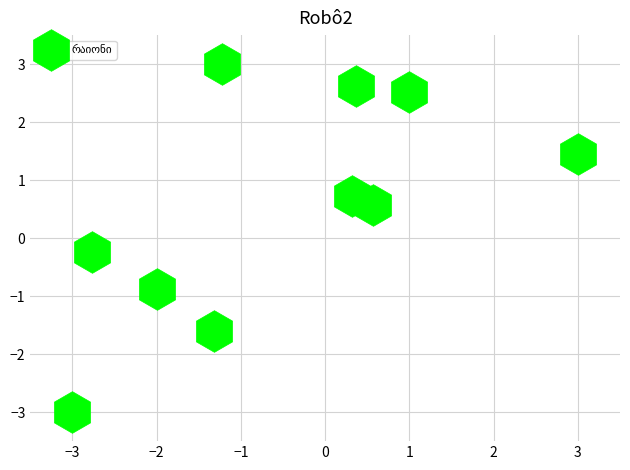

What is the average Y value?

0.5